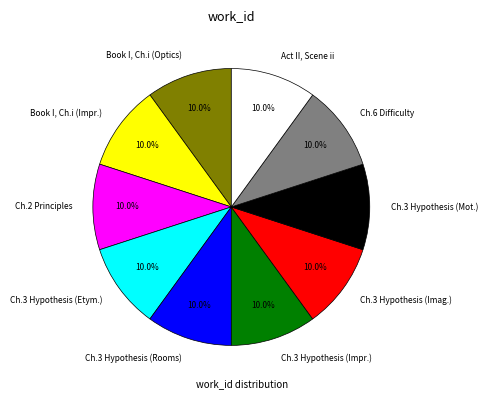

What percentage is NOT represented by Book I, Ch.i (Impr.)?

90.0%